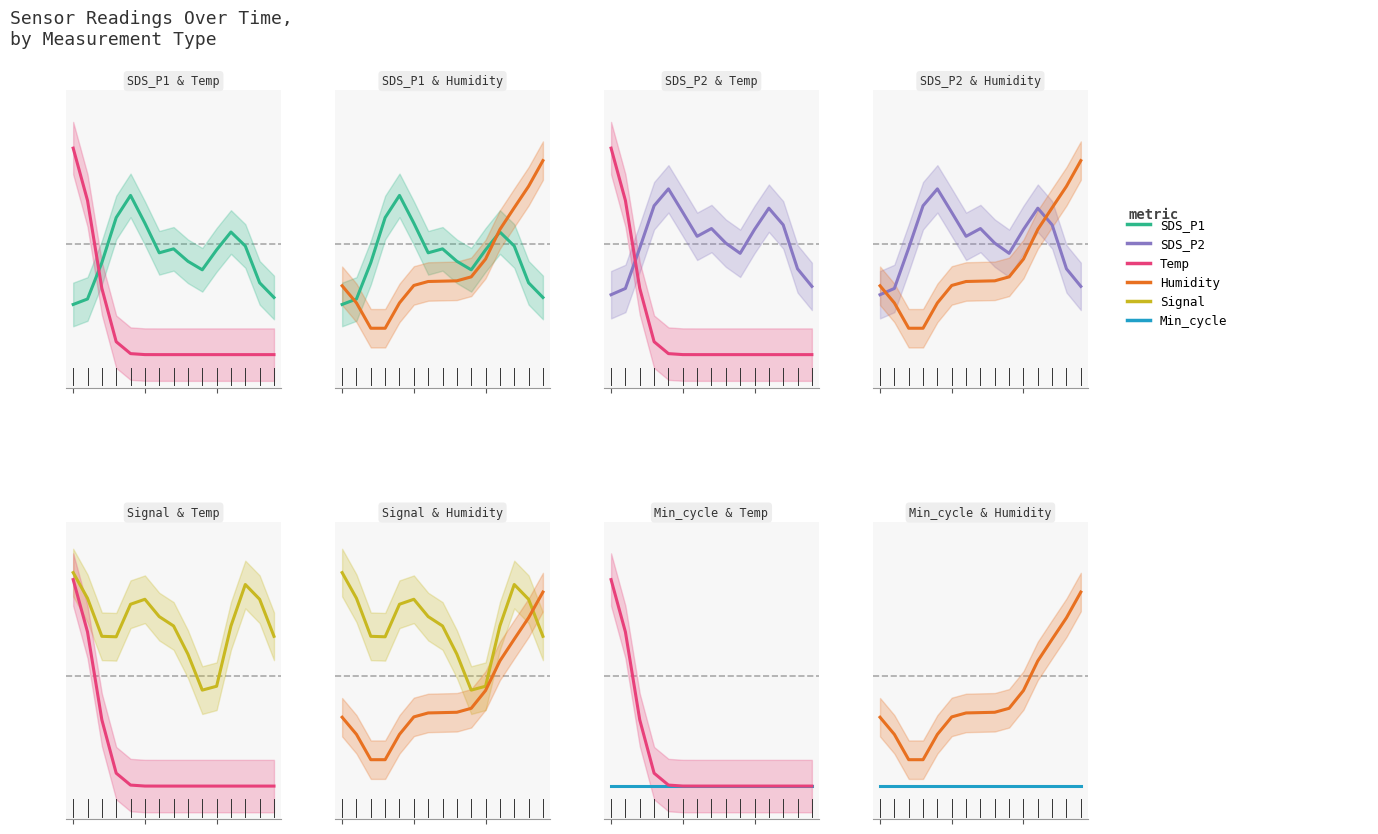

Reading left to right, list all the values displayed in this chart.

SDS_P1: 0.2	0.3	0.4	0.6	0.7	0.6	0.5	0.5	0.4	0.4	0.5	0.6	0.5	0.3	0.3
Temp: 0.9	0.7	0.3	0.1	0.0	0.0	0.0	0.0	0.0	0.0	0.0	0.0	0.0	0.0	0.0
Humidity: 0.3	0.2	0.1	0.1	0.2	0.3	0.3	0.3	0.3	0.4	0.4	0.6	0.7	0.8	0.9
SDS_P2: 0.3	0.3	0.5	0.7	0.8	0.6	0.5	0.6	0.5	0.5	0.6	0.7	0.6	0.4	0.3
Signal: 1.0	0.9	0.7	0.7	0.8	0.8	0.8	0.7	0.6	0.4	0.5	0.7	0.9	0.8	0.7
Min_cycle: 0.0	0.0	0.0	0.0	0.0	0.0	0.0	0.0	0.0	0.0	0.0	0.0	0.0	0.0	0.0